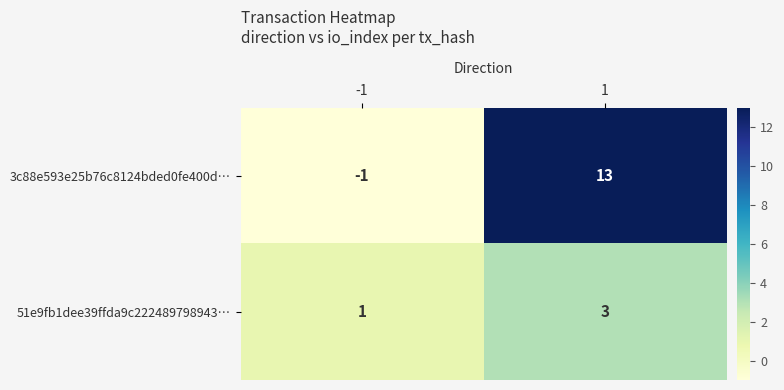

The 3c88e593e25b76c8124bded0fe400d… series shows -1 at -1. True or false?

True